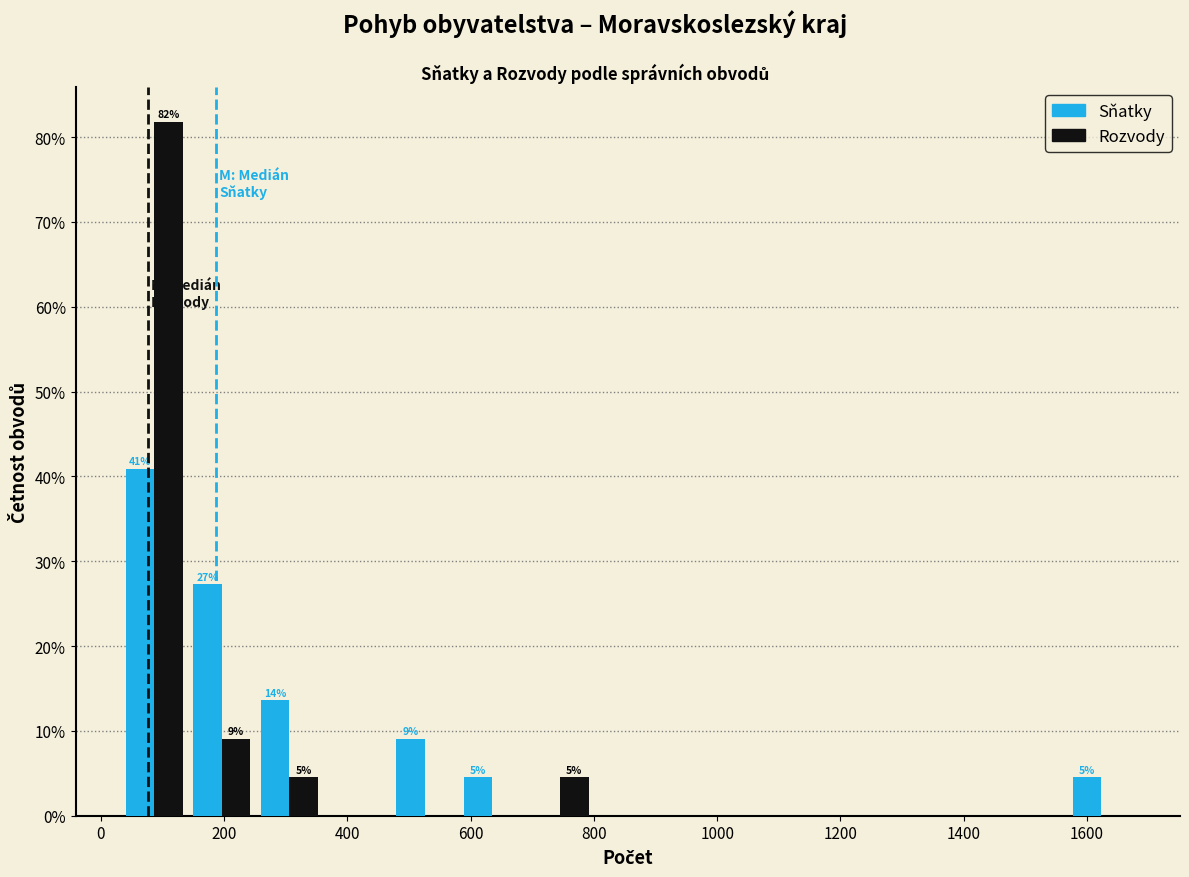

In the Rozvody series, which range on the x-axis has the tallest bar?

40 to 140